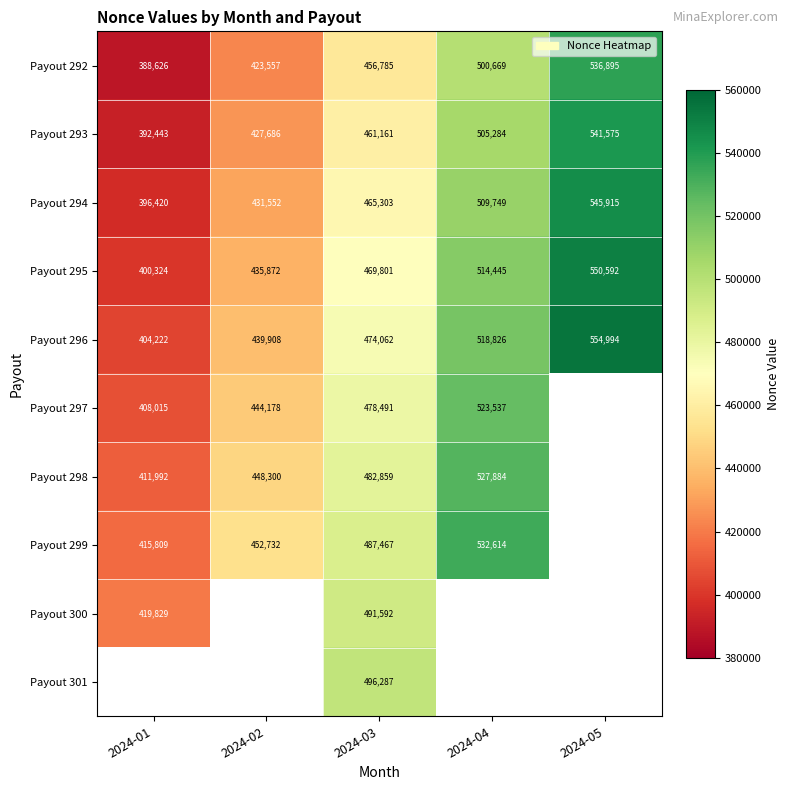

What is the sum of the Payout 296 values at 2024-02 and 2024-05?

994902